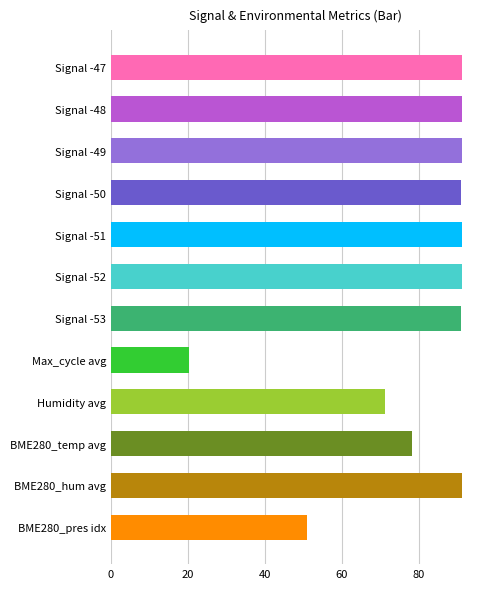

What is the greatest value displayed?

91.4